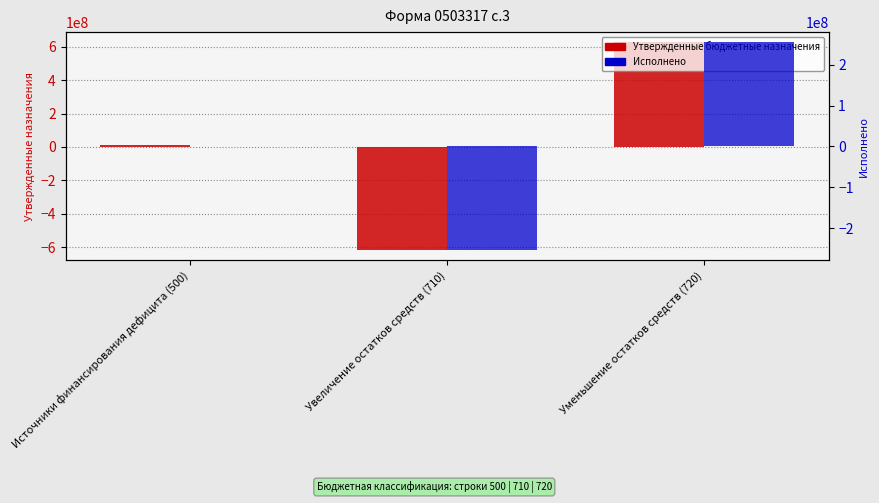

At Уменьшение остатков средств (720), list the series in order from largest to smallest.

Утвержденные бюджетные назначения, Исполнено